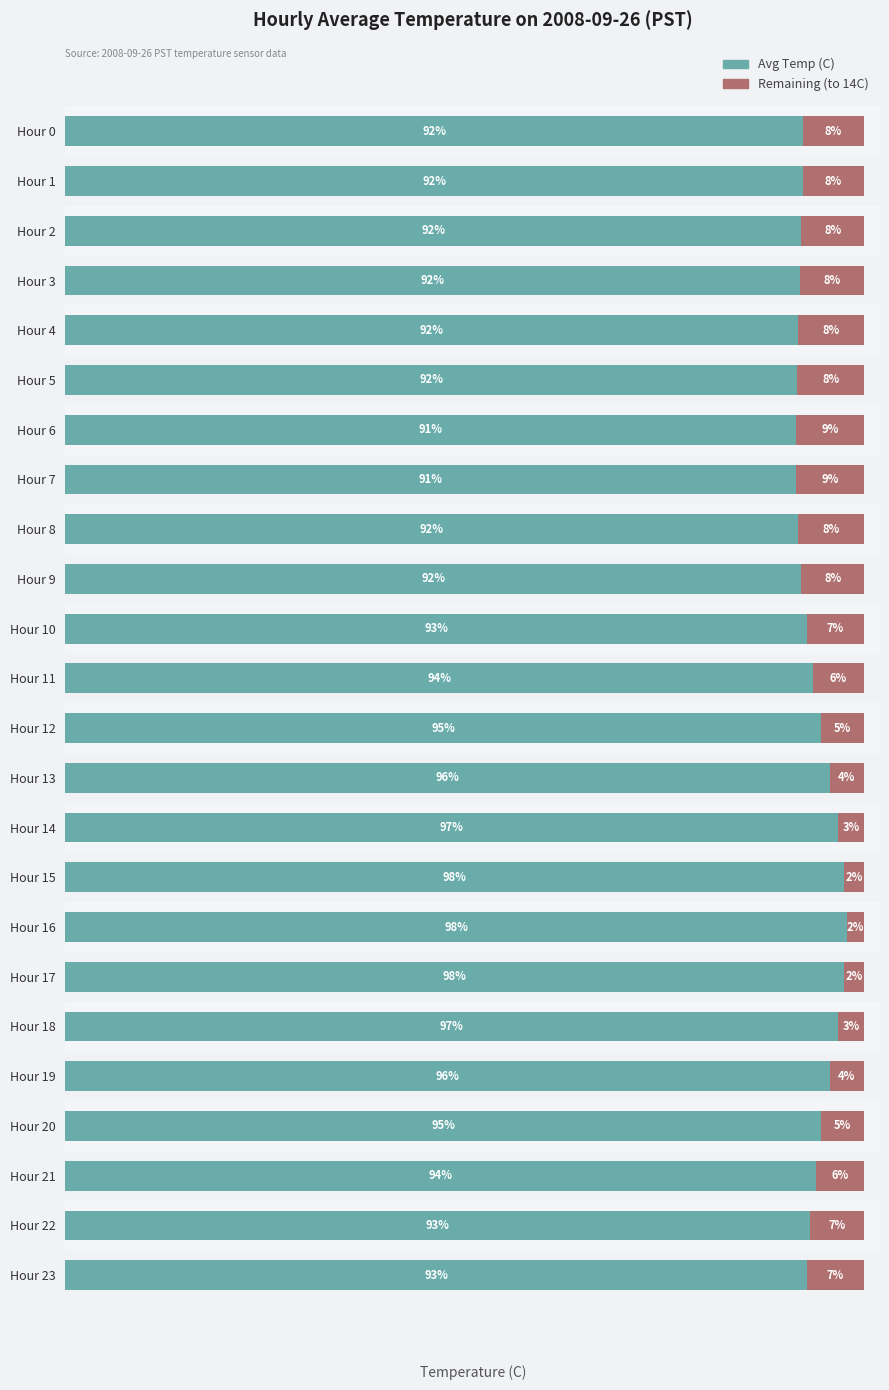

What are all the series names shown in the legend?

Avg Temp (C), Remaining (to 14C)